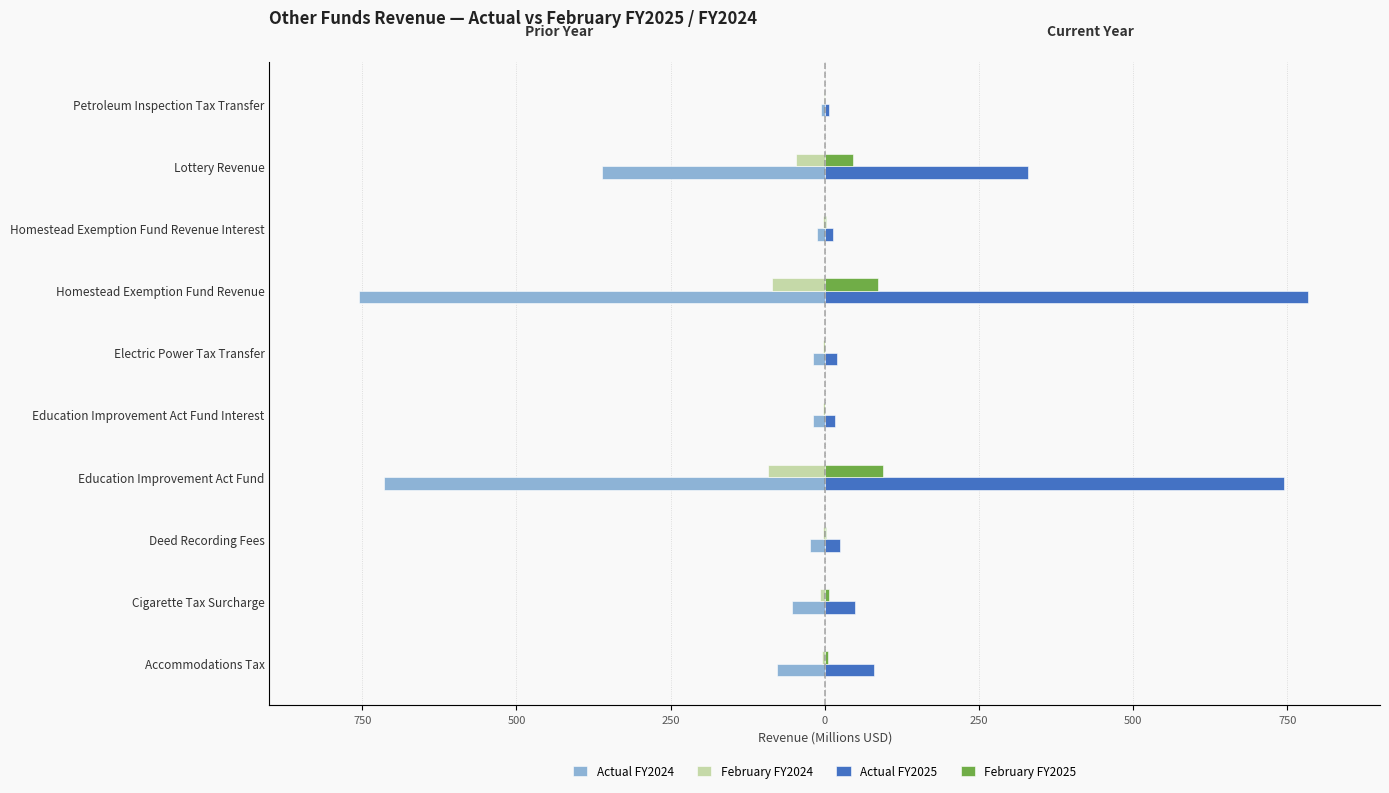

What is the sum of all Actual FY2024 values?

-2041.8